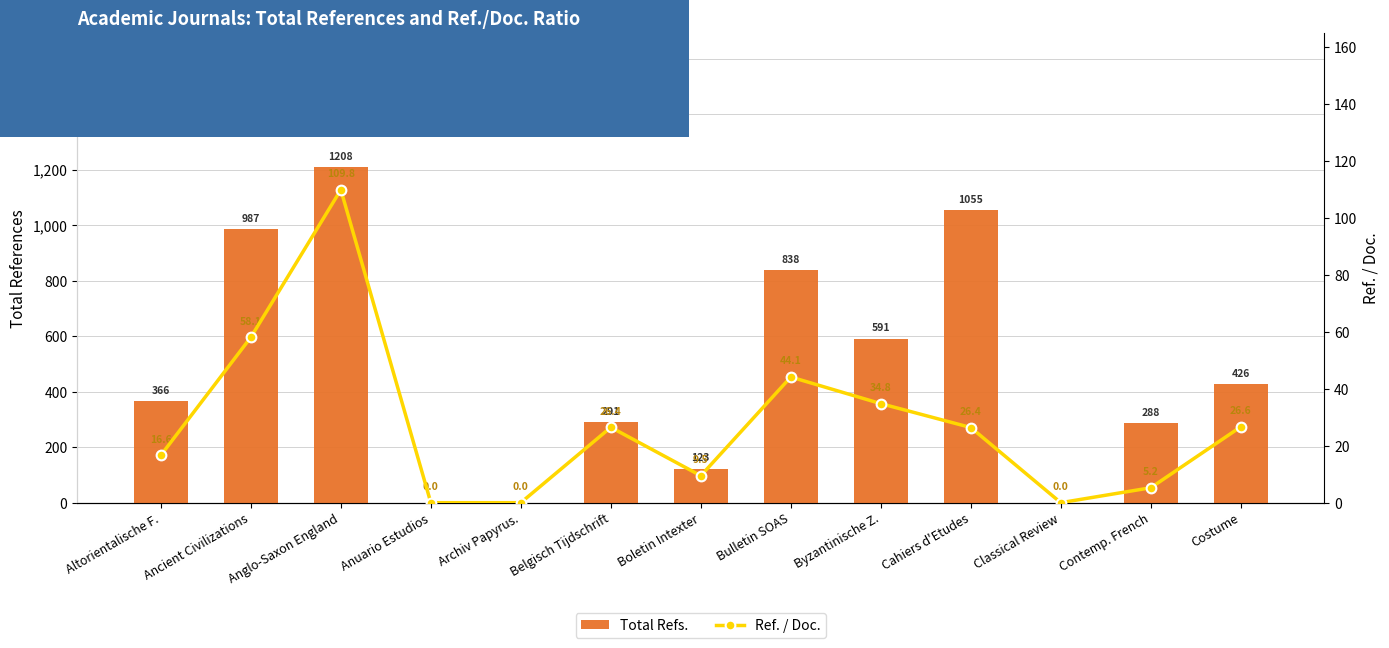

Reading left to right, what are all the values shown in this chart?

Total Refs.: 366.0	987.0	1208.0	0.0	0.0	291.0	123.0	838.0	591.0	1055.0	0.0	288.0	426.0
Ref. / Doc.: 16.6	58.1	109.8	0.0	0.0	26.4	9.5	44.1	34.8	26.4	0.0	5.2	26.6